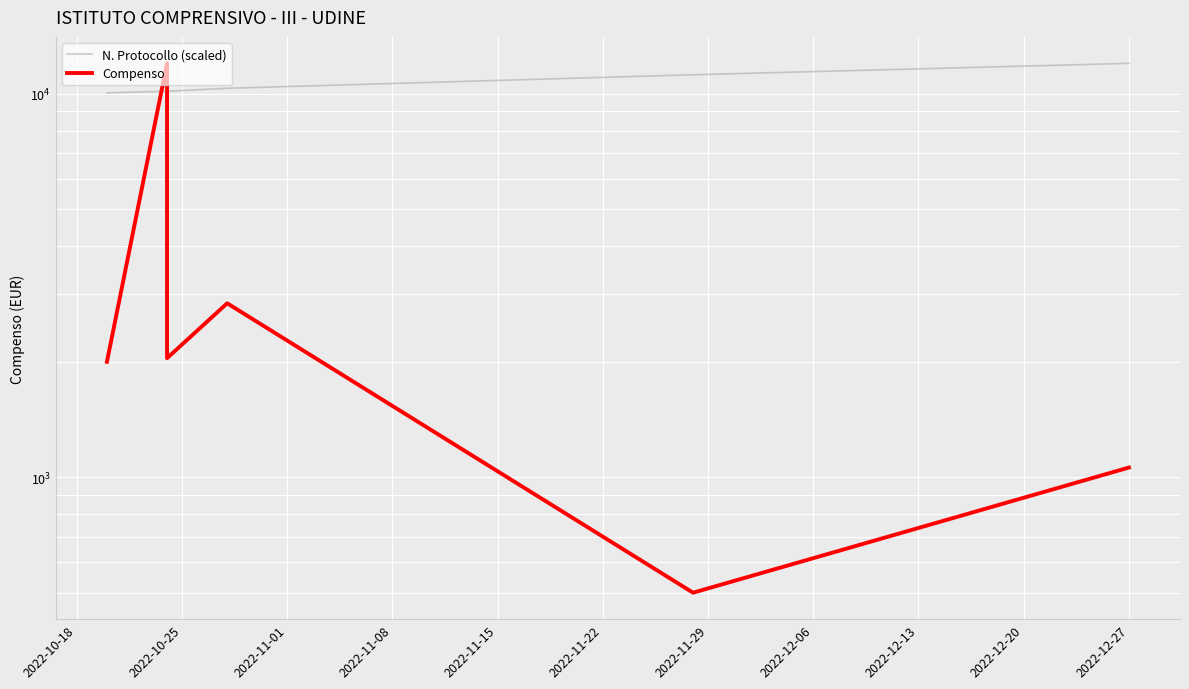

What is the average value of the N. Protocollo (scaled) series?

10648.4